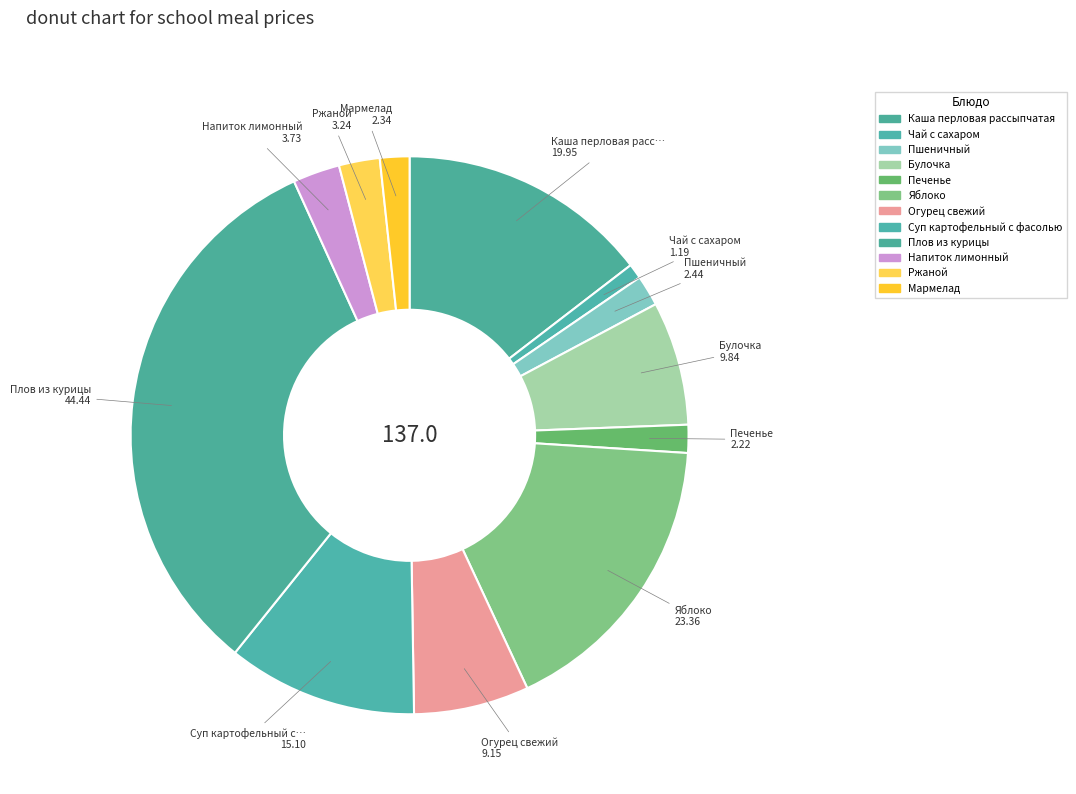

What is the smallest slice in the pie chart?

Чай с сахаром